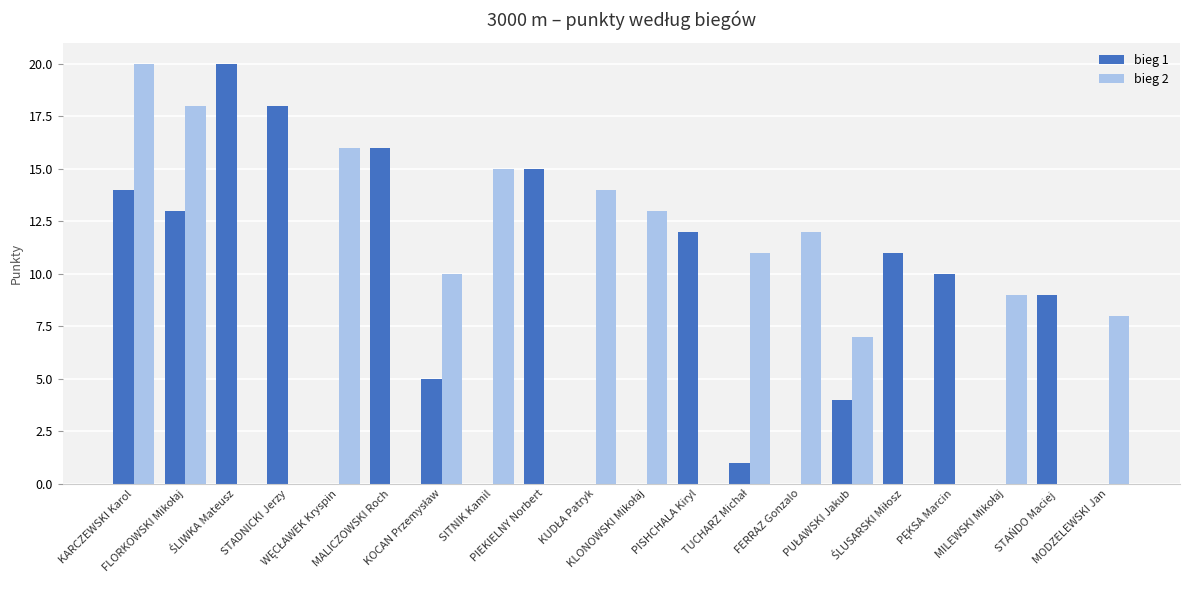

What is the maximum value shown in the chart?

20